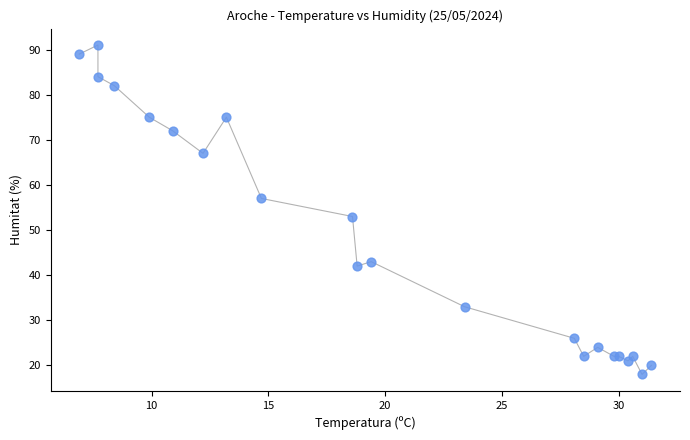

What Y value in the scatter plot is closest to 54?

53